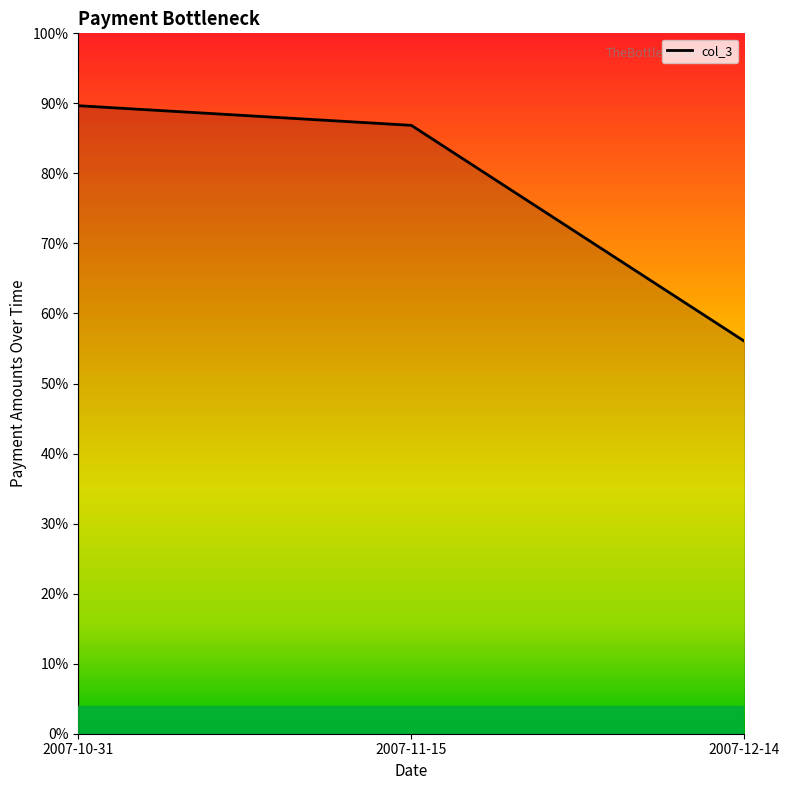

At which category does the chart reach its minimum across all series?

2007-12-14